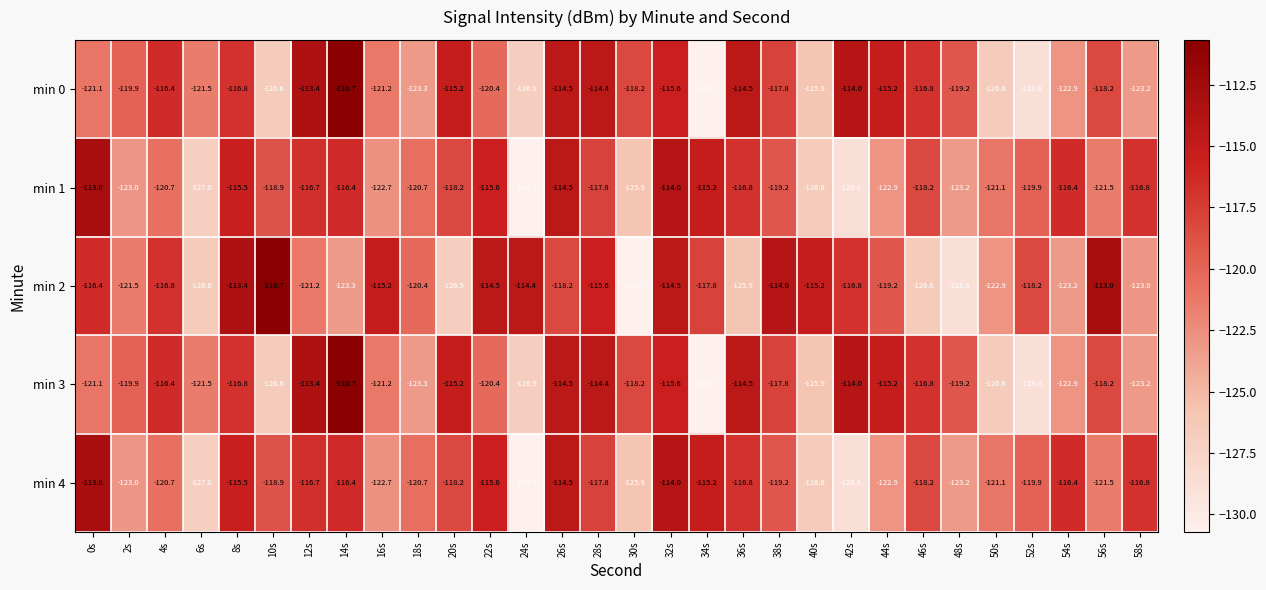

What is the difference between the highest and lowest values at 22s?

5.9